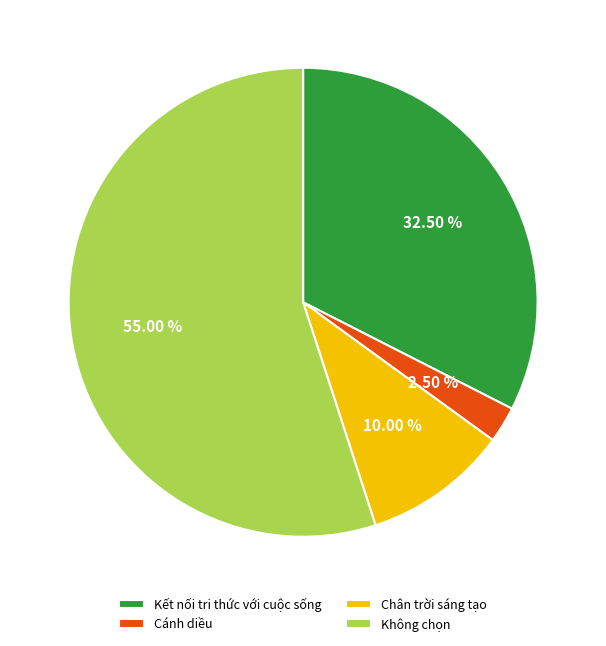

What is the majority slice?

Không chọn